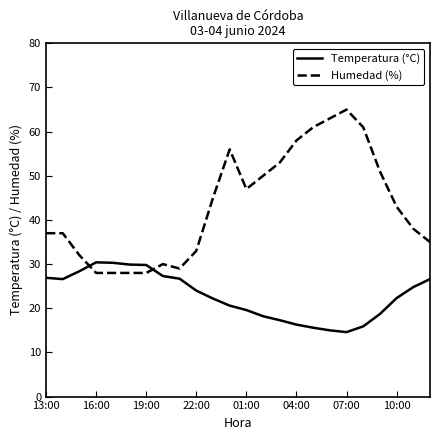

True or false: Humedad (%) and Temperatura (°C) cross at least once.

True